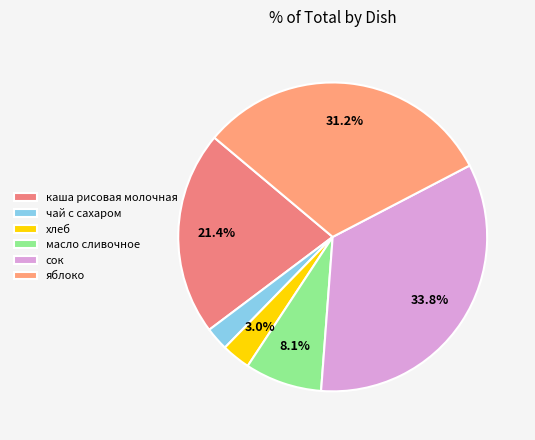

What percentage is the чай с сахаром slice, to the nearest percent?

2%